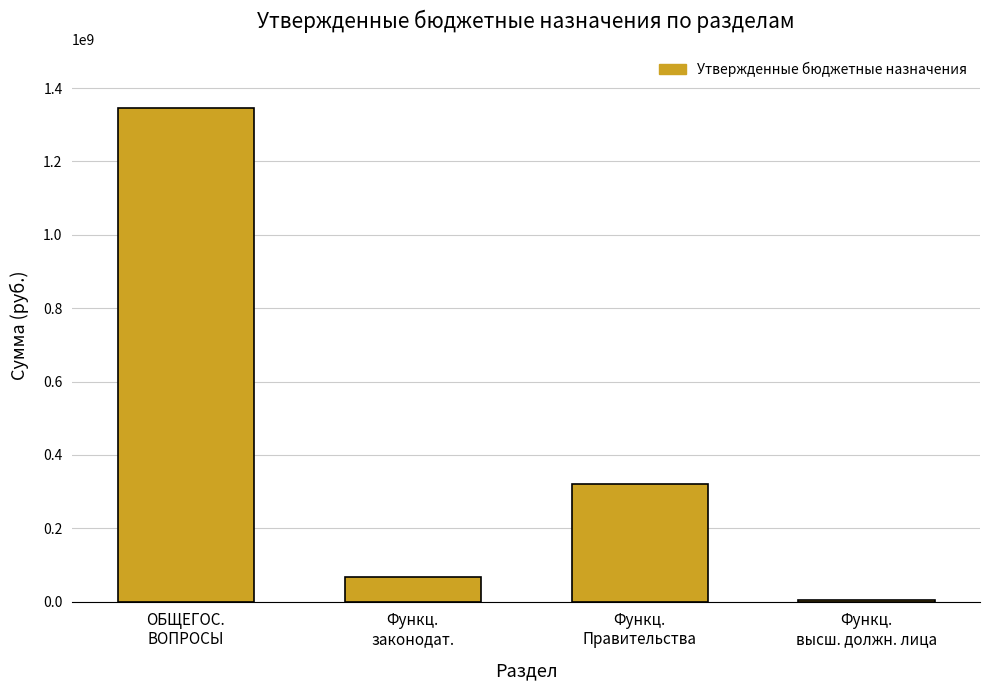

What is the average value?

434457972.1